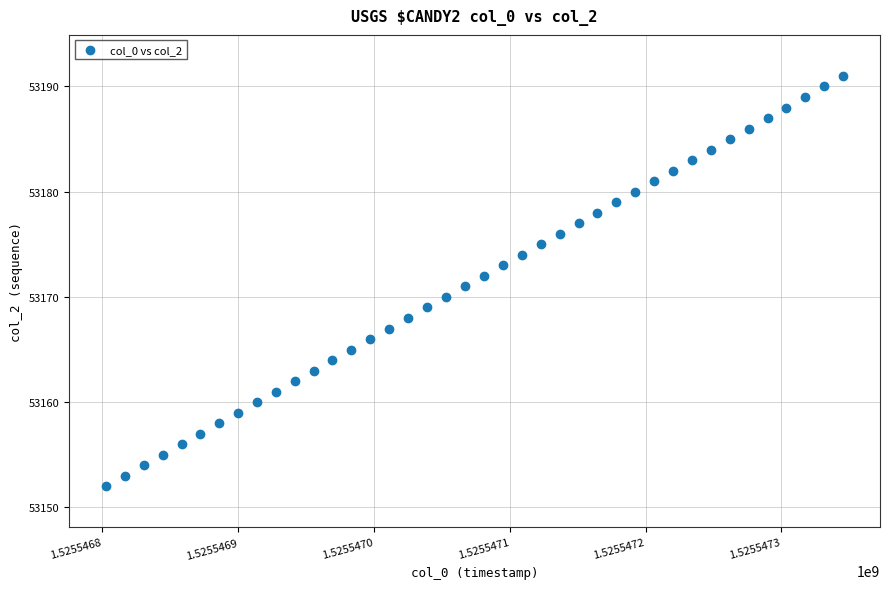

What is the range of Y values (max minus min)?

39